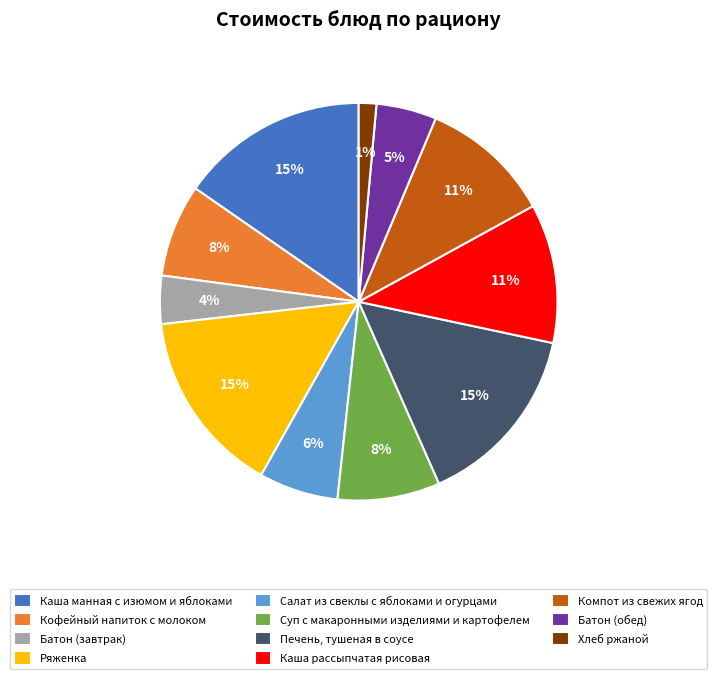

Is it true that Ряженка is 3% of the pie?

False